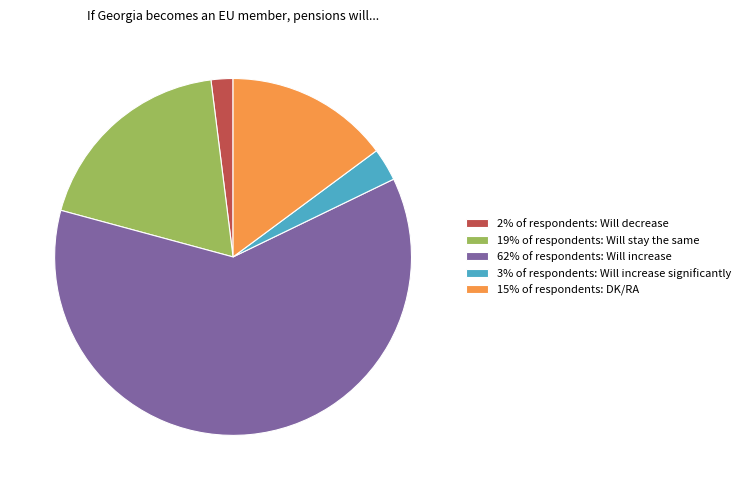

Is the sum of 15% of respondents: DK/RA and 62% of respondents: Will increase greater than half?

Yes